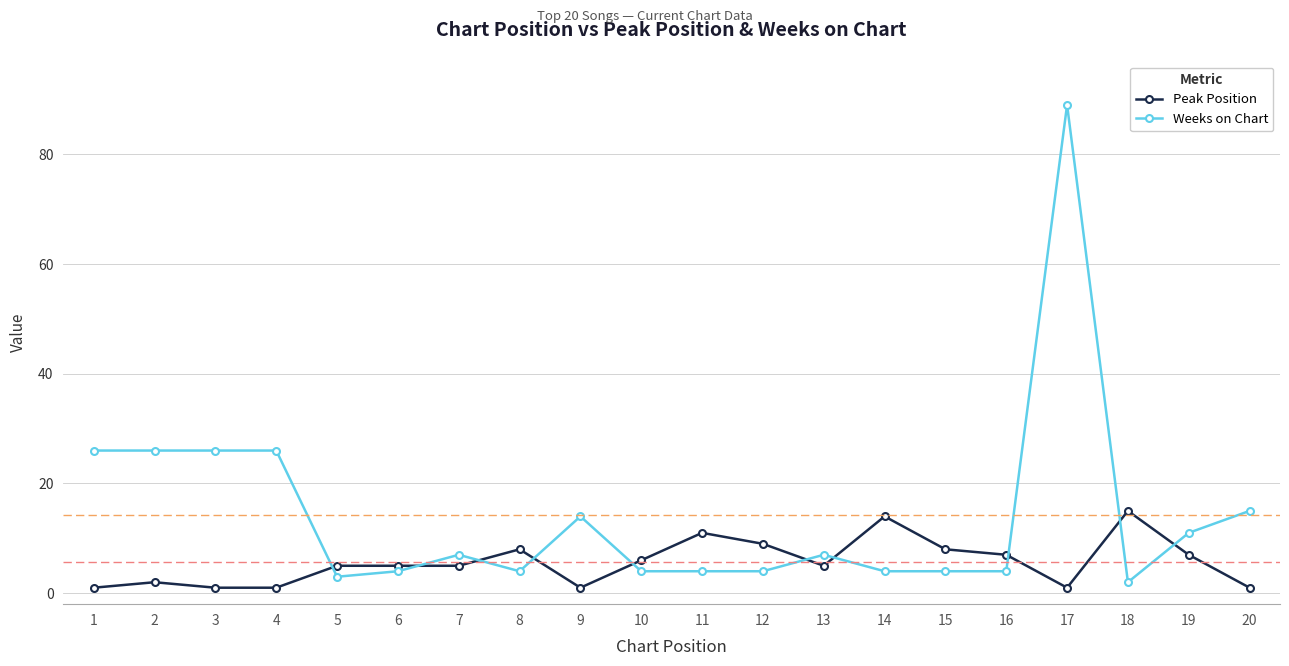

Is it true that Peak Position equals 5 at 7?

True